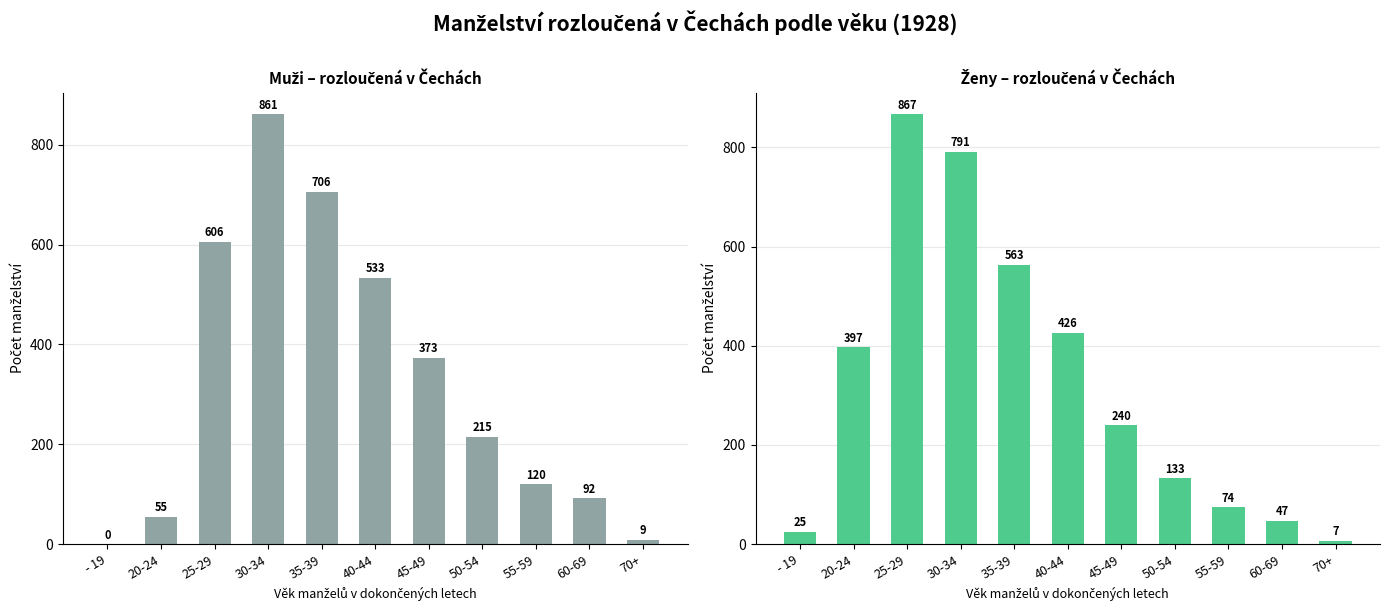

What position from the right is 55-59?

3